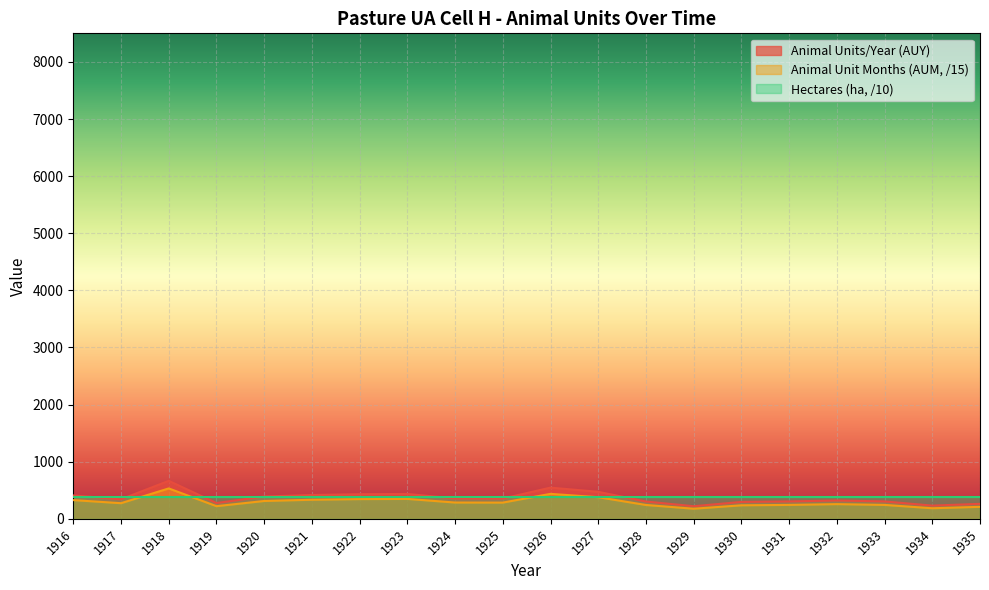

Which series has the largest range (max minus min)?

Animal Units/Year (AUY)